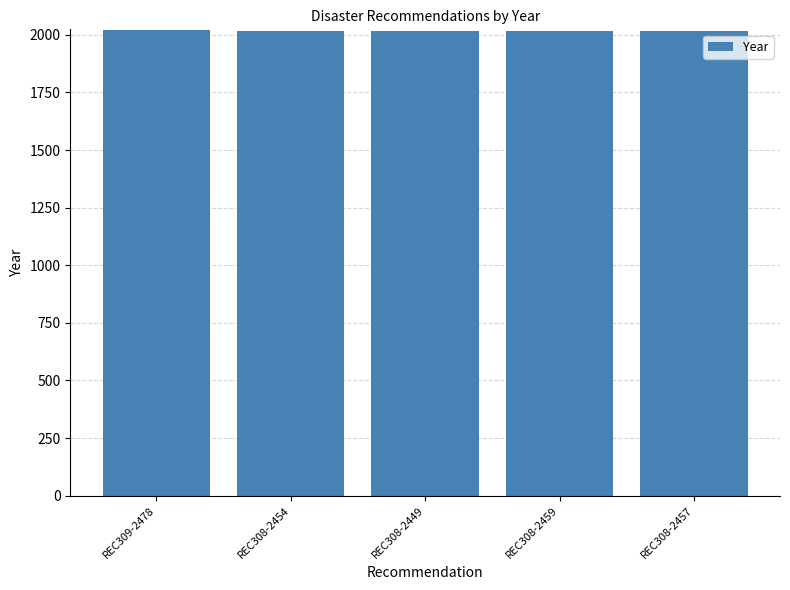

What is the smallest value displayed?

2017